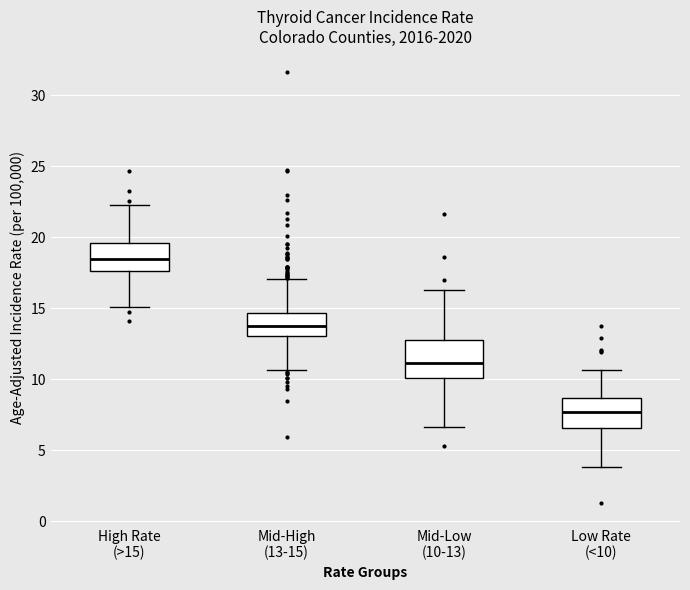

Reading left to right, read every box against the y-axis: the position of its median line, the range the box covers, and the ends of its whiskers. The values are not printed on the chart, so give them approximately, as read against the axis.

High Rate (>15): median 18.5, box 17.5 to 19.5, whiskers 15.0 to 22.5
Mid-High (13-15): median 14.0, box 13.0 to 14.5, whiskers 10.5 to 17.0
Mid-Low (10-13): median 11.0, box 10.0 to 13.0, whiskers 6.5 to 16.5
Low Rate (<10): median 7.5, box 6.5 to 8.5, whiskers 4.0 to 10.5